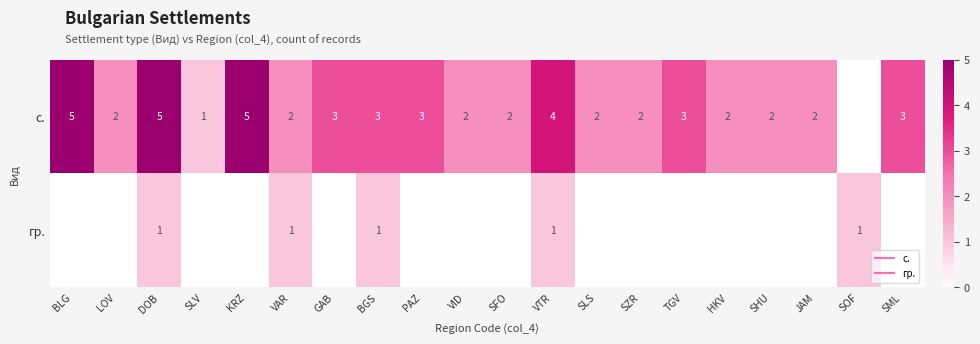

The гр. series shows 1 at SOF. True or false?

False